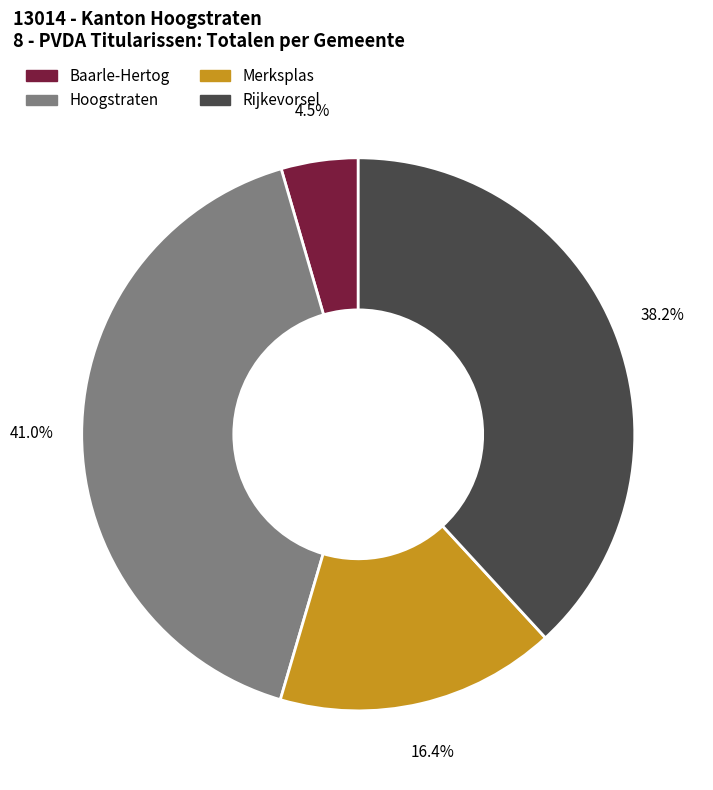

Is it true that Merksplas is 16% of the pie?

True